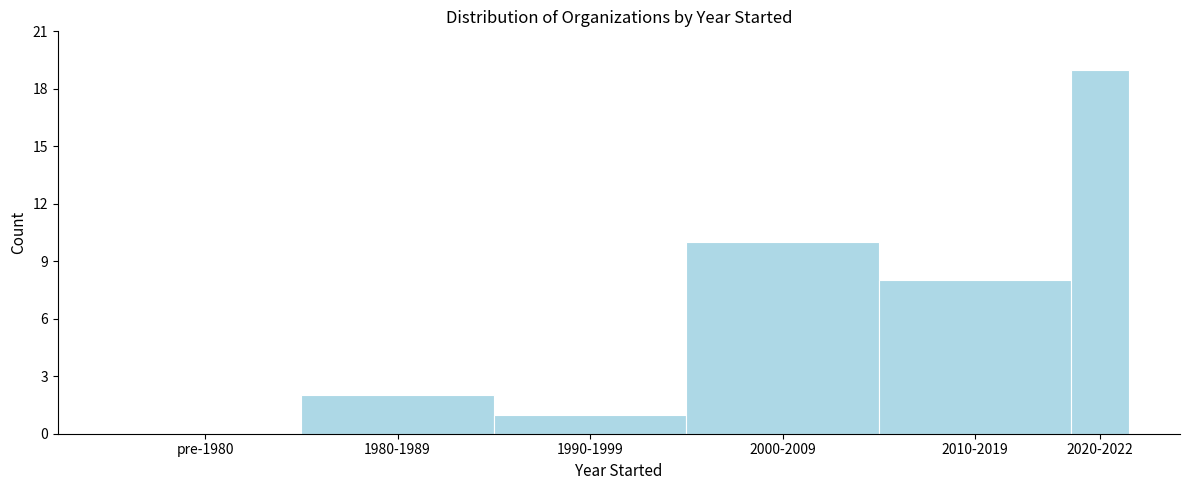

Reading right to left, extract all data points from this chart.

2020-2022=19	2010-2019=8	2000-2009=10	1990-1999=1	1980-1989=2	pre-1980=0